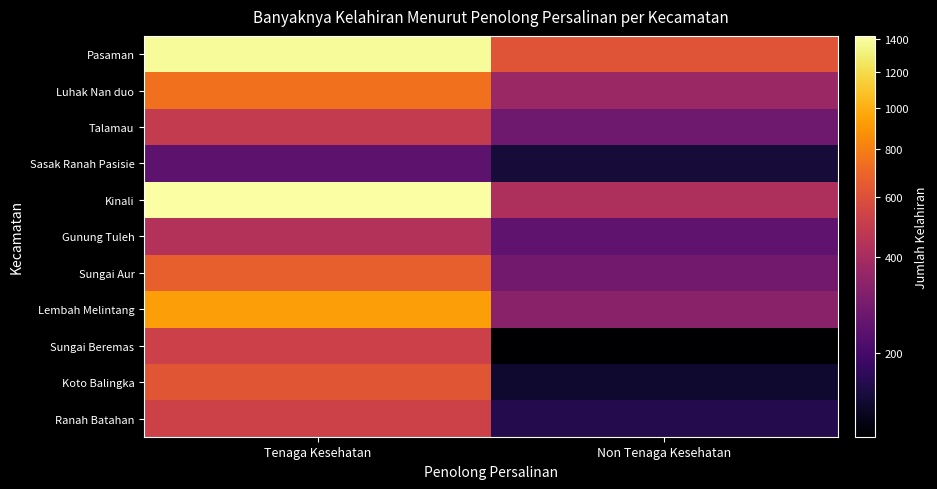

What is the difference between the highest and lowest values at Non Tenaga Kesehatan?

477